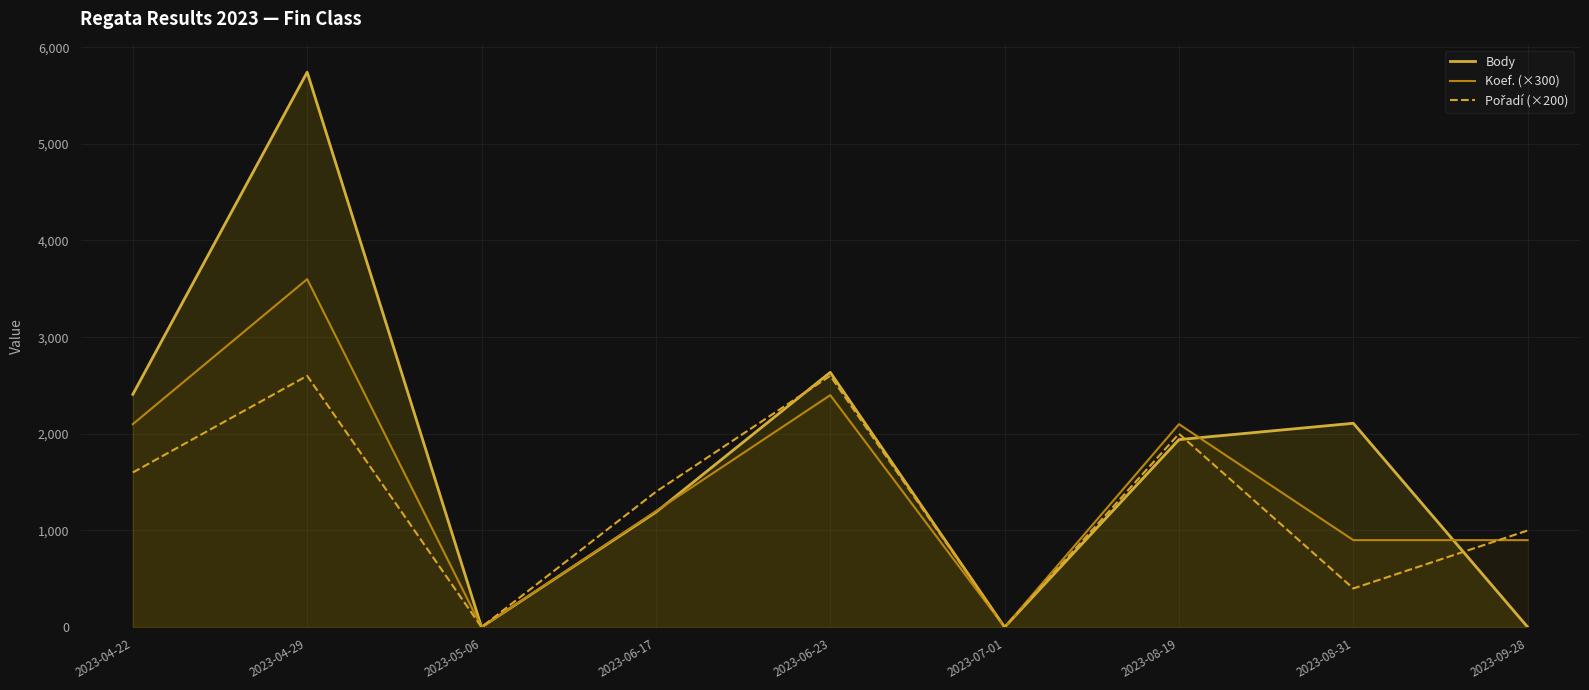

Where is Body nearest to the value 2870?

2023-06-23